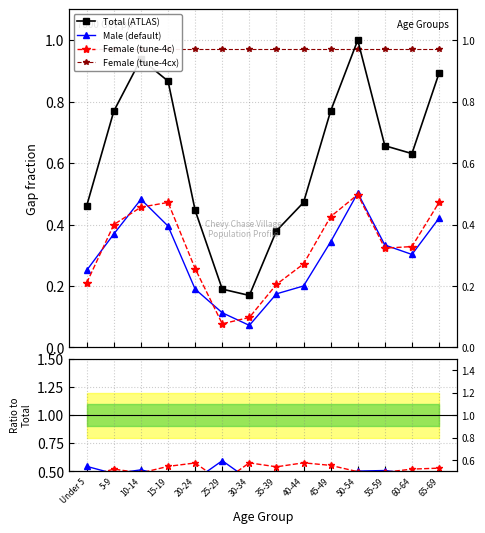

Where is Male ratio nearest to the value 0?

40-44